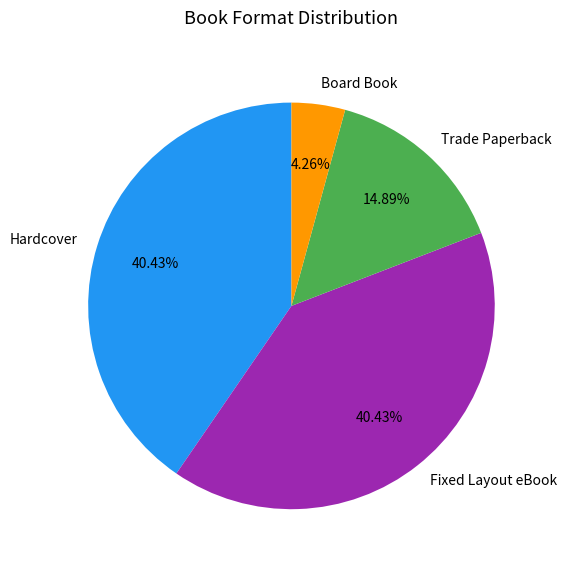

To the nearest percent, what percentage of the pie is Fixed Layout eBook?

40%